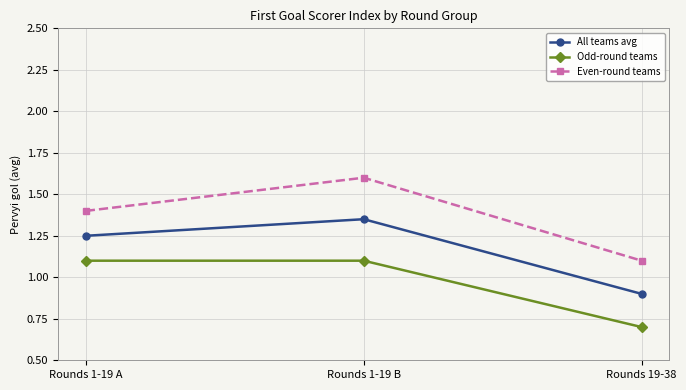

Is it true that Odd-round teams equals 0.7 at Rounds 19-38?

True